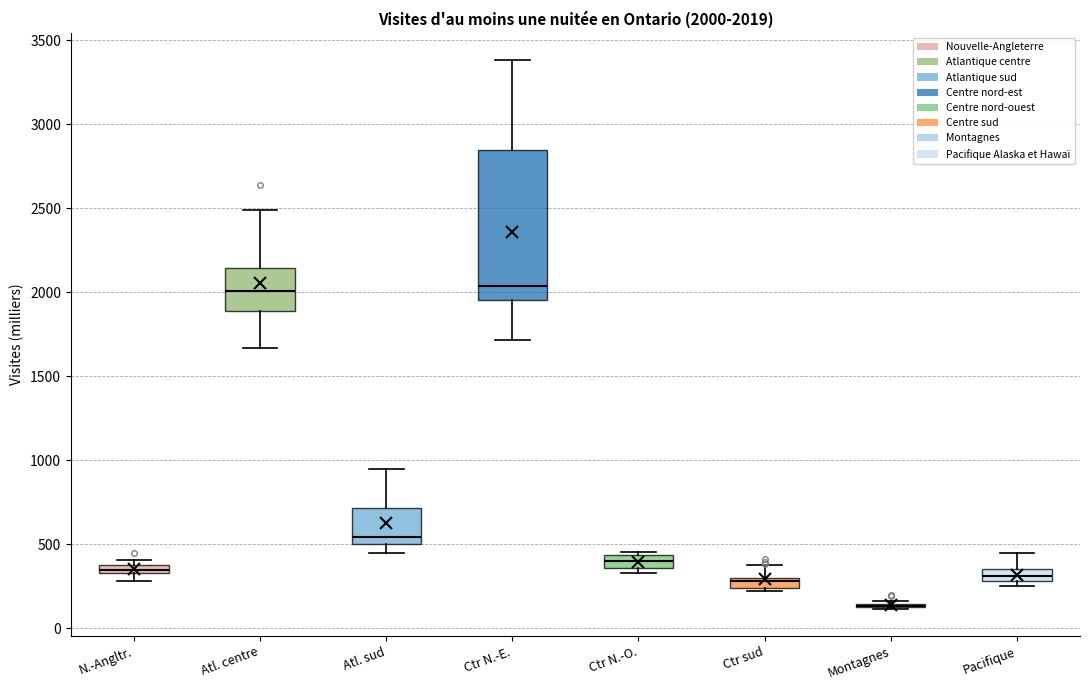

Which box is the tallest, from its lower edge to its upper edge?

Ctr N.-E.